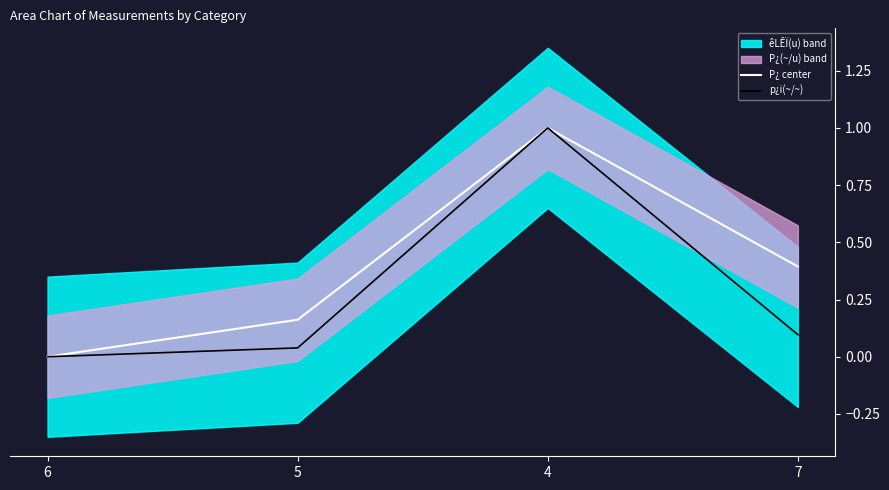

List the labels in order of P¿ center value, largest first.

4, 7, 5, 6